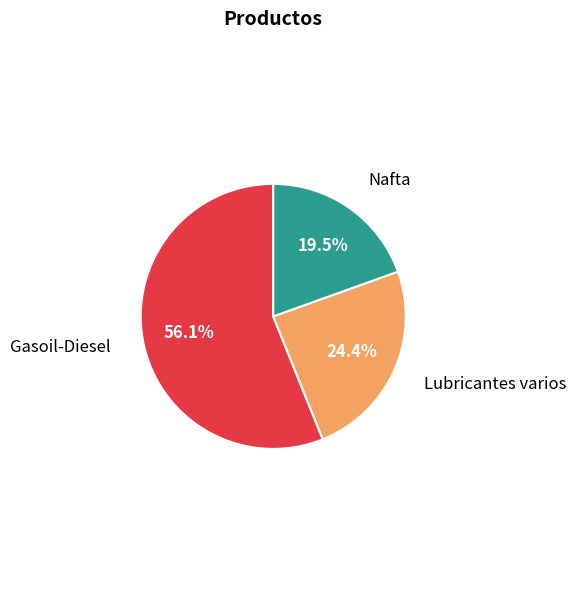

Which slice is the largest?

Gasoil-Diesel